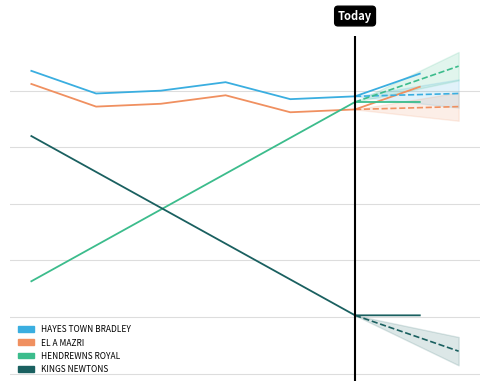

How many categories are shown in the chart?

7